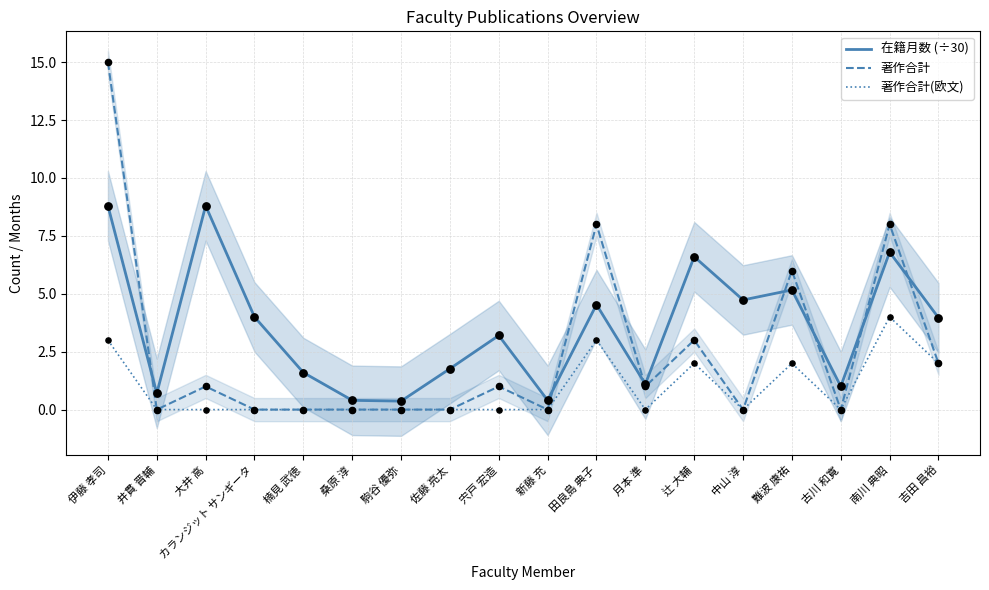

What are all the series names shown in the legend?

在籍月数 (÷30), 著作合計, 著作合計(欧文)